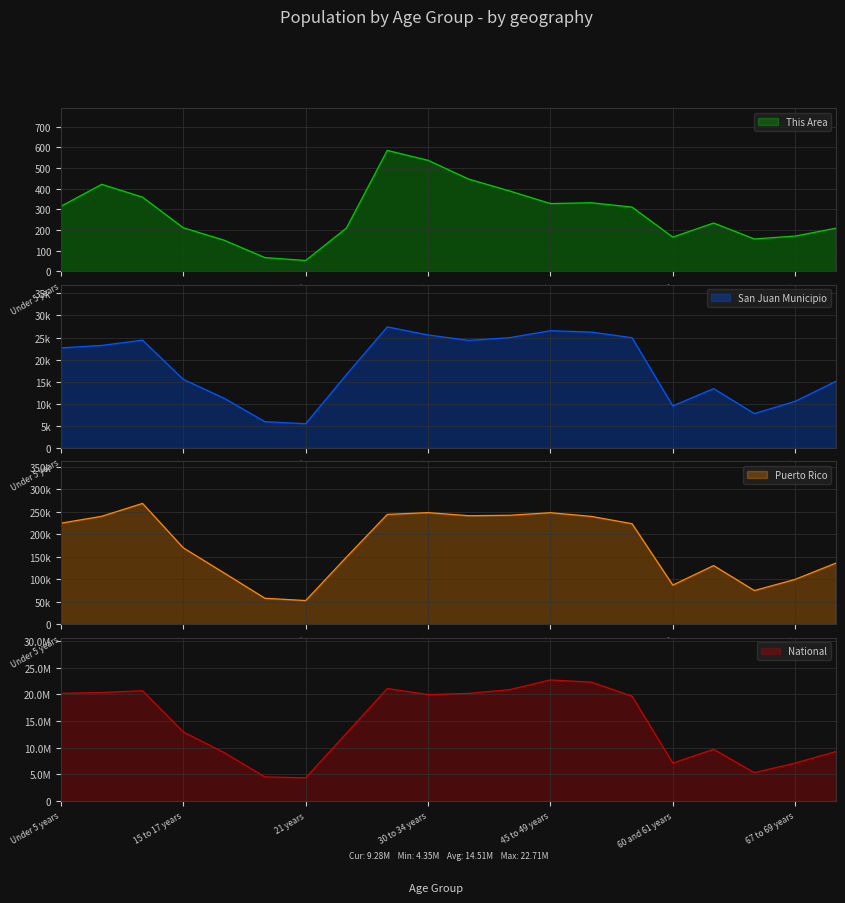

What is the difference between the second highest and second lowest values in the San Juan Municipio series?

20599